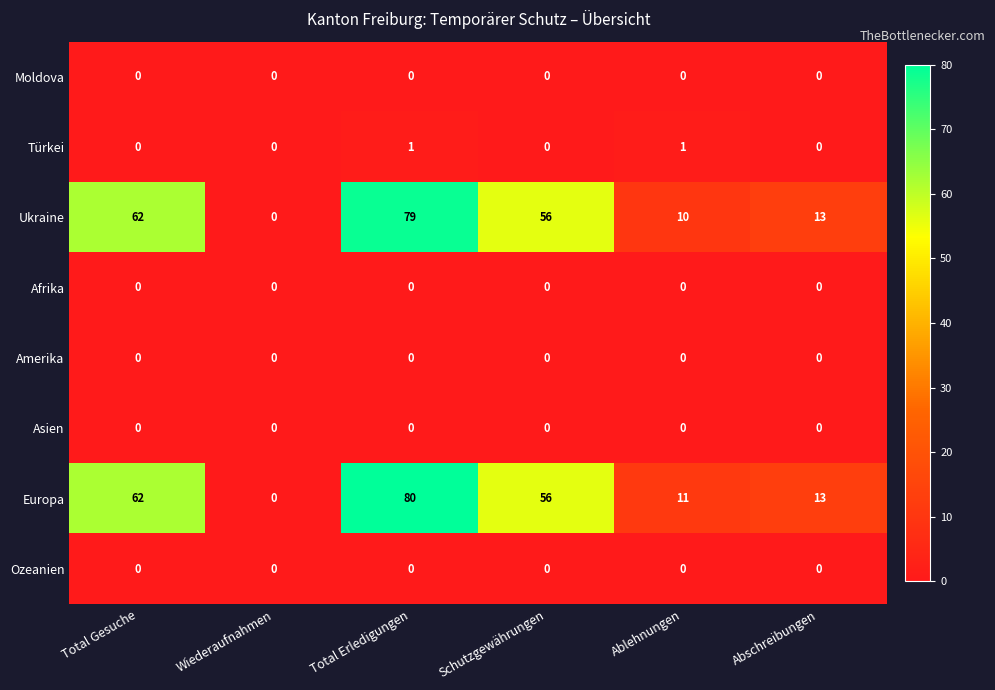

How many data points does each series have?

6